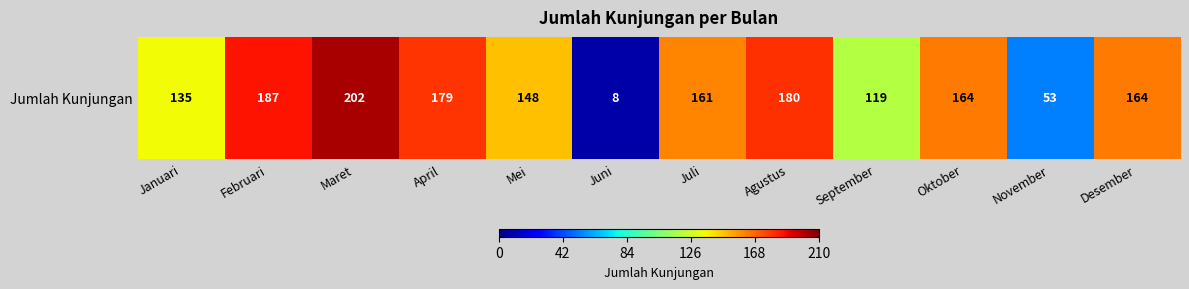

Reading left to right, what are all the values shown in this chart?

135	187	202	179	148	8	161	180	119	164	53	164